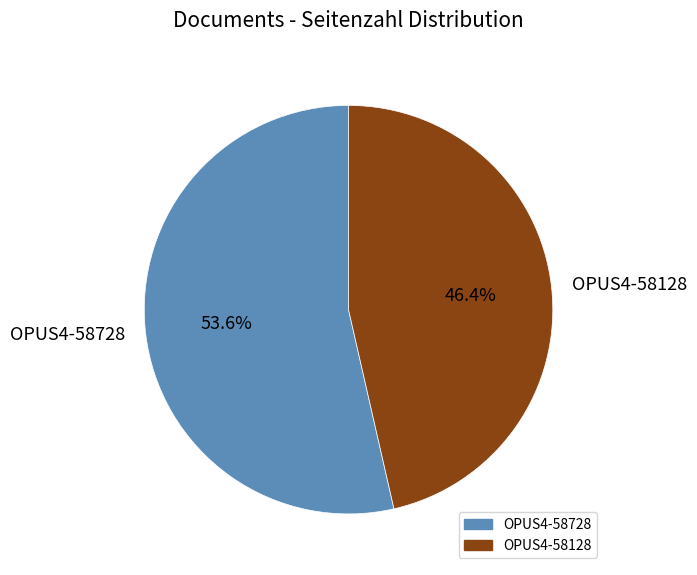

What is the total percentage of OPUS4-58728 and OPUS4-58128?

100.0%